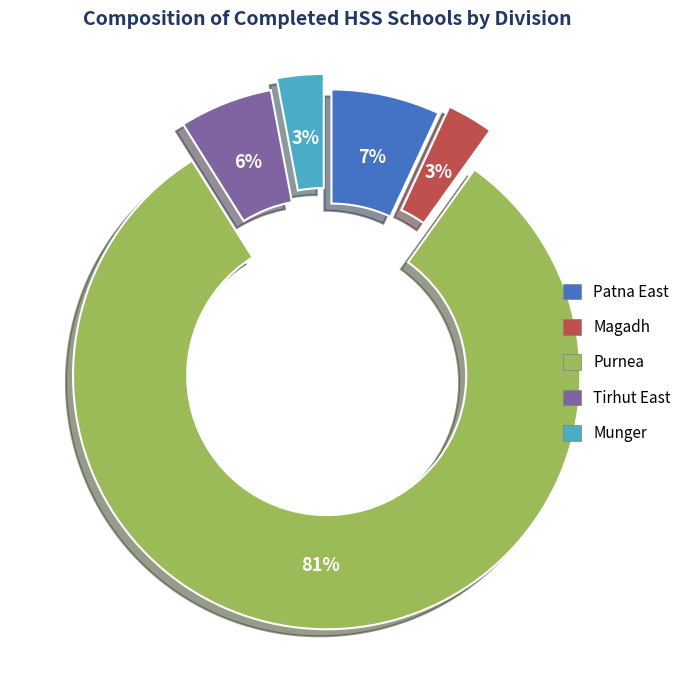

To the nearest percent, what percentage of the pie is Munger?

3%